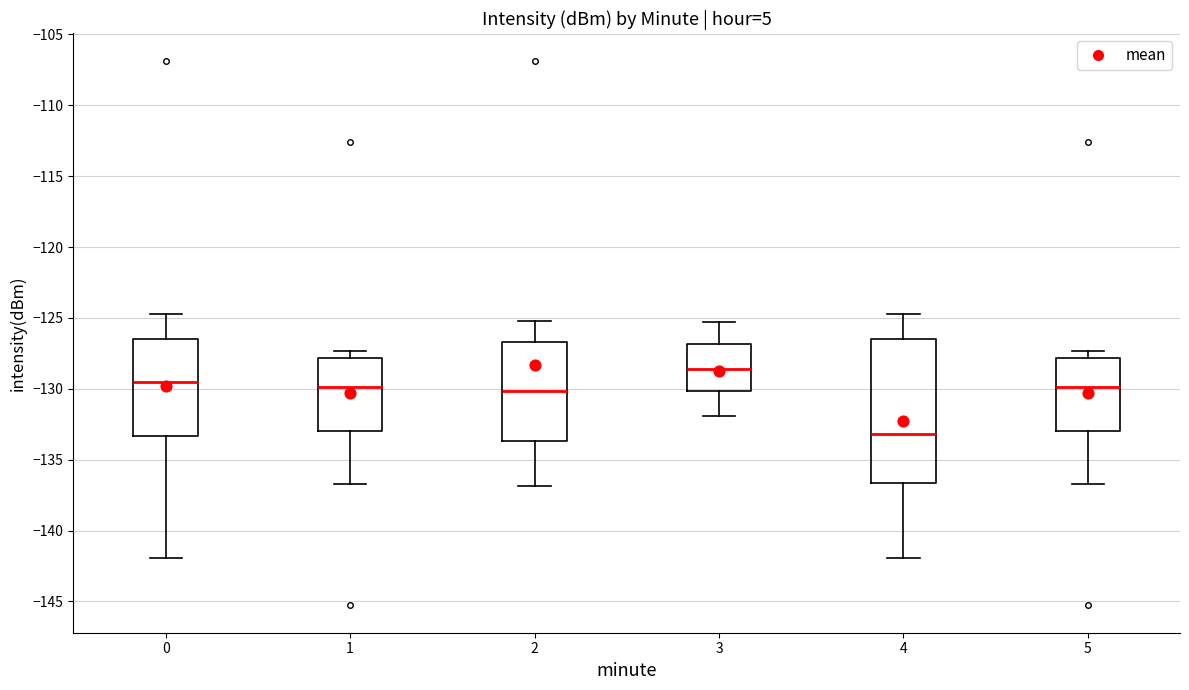

Comparing the boxes themselves (not the whiskers), which one is the tallest?

4